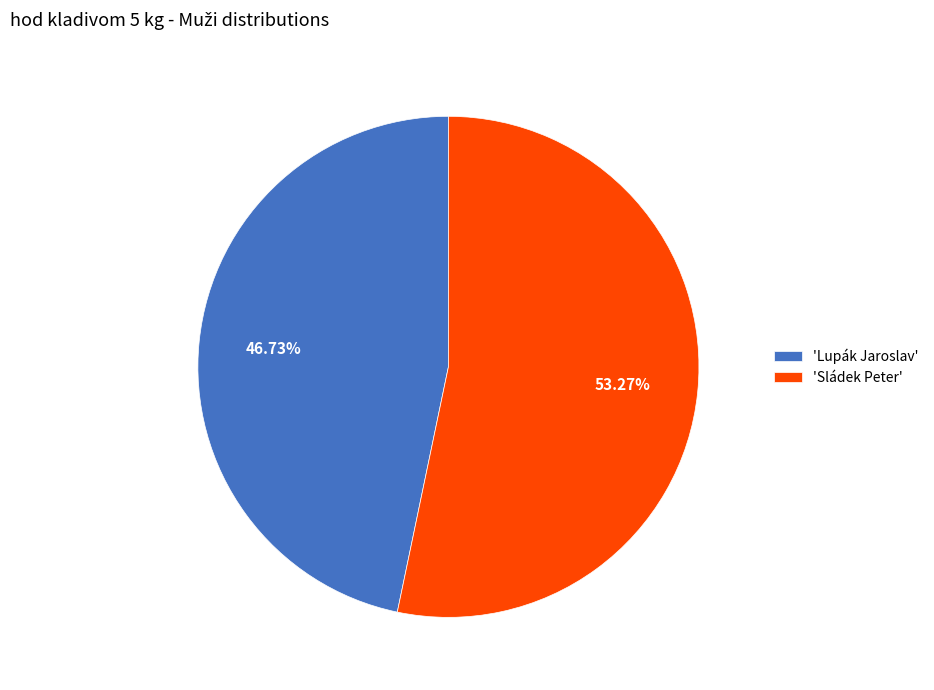

Is there any slice that represents more than half of the pie?

Yes